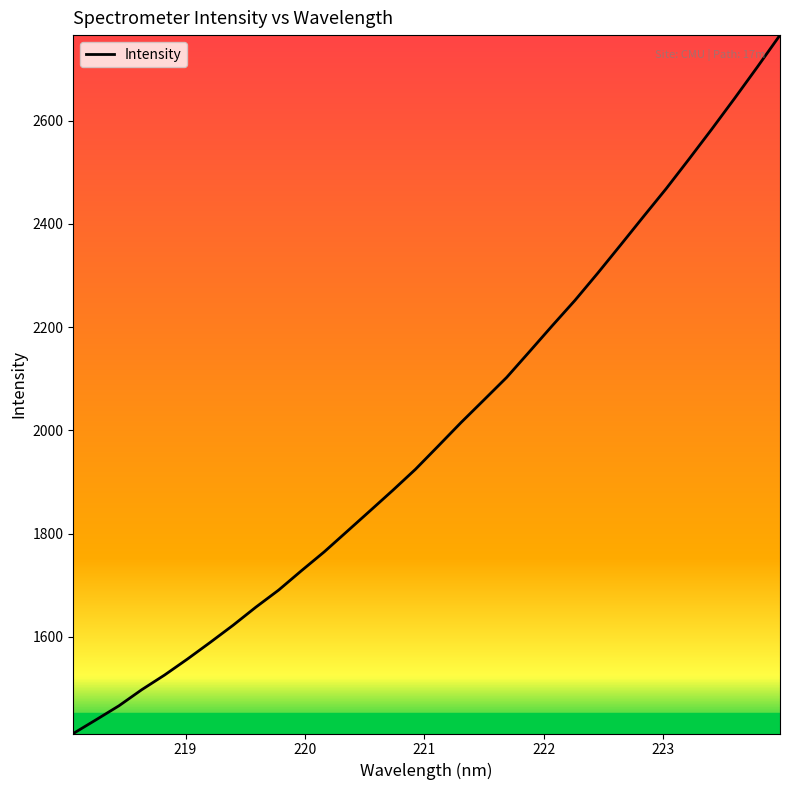

What is the greatest value displayed?

2765.4